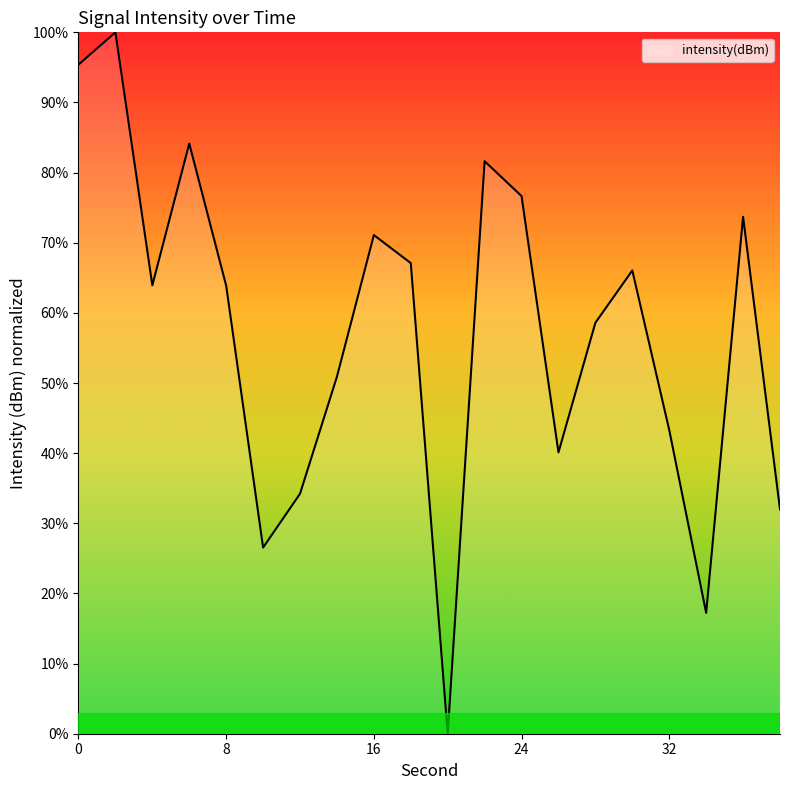

What is the maximum value shown in the chart?

100.0